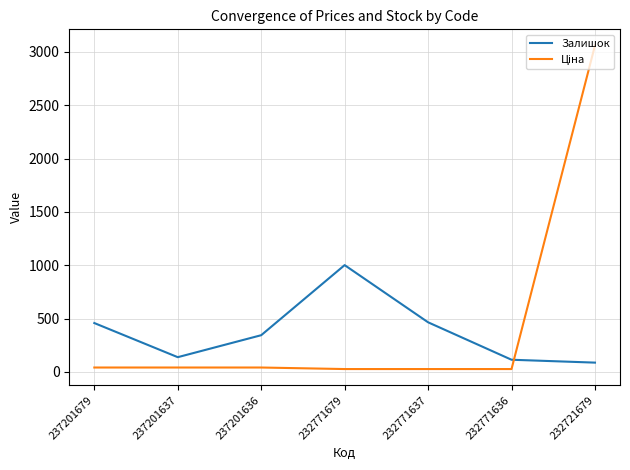

What is the approximate value of Залишок at 232721679?

87.0